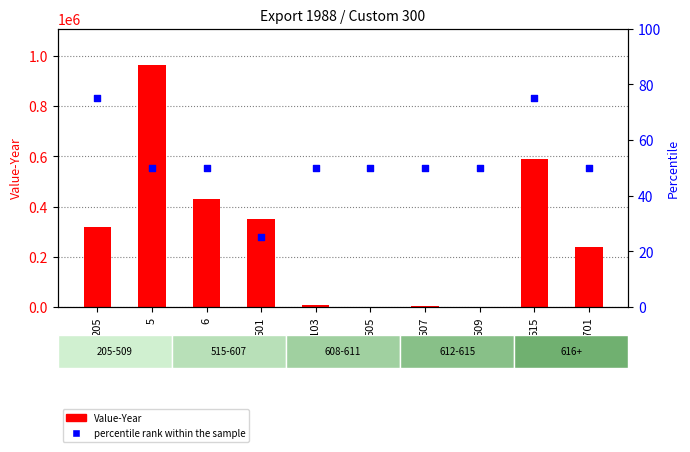

Which series has the largest total across all categories?

Value-Year